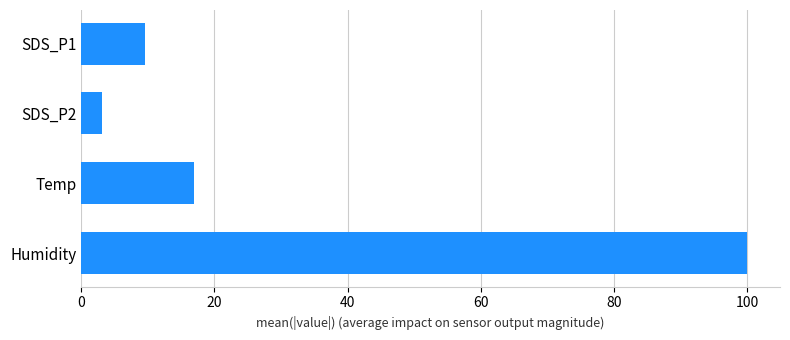

What is the greatest value displayed?

99.9